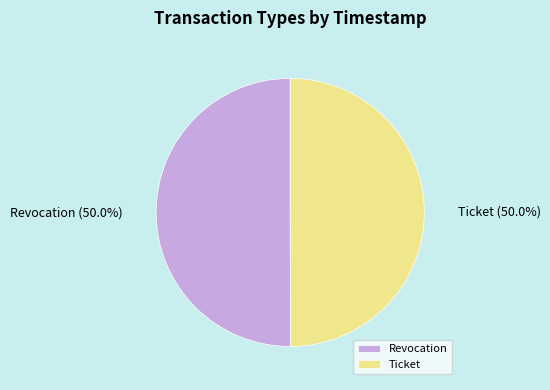

What is the ratio of the value at Ticket to the value at Revocation?

1.0